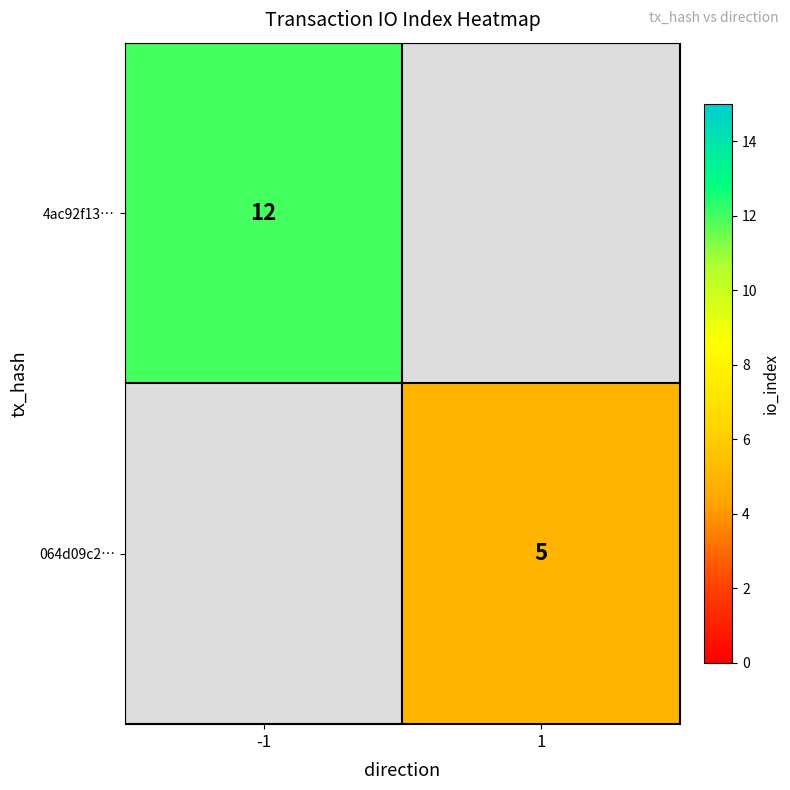

True or false: 064d09c2… has a value of 9 at 1.

False